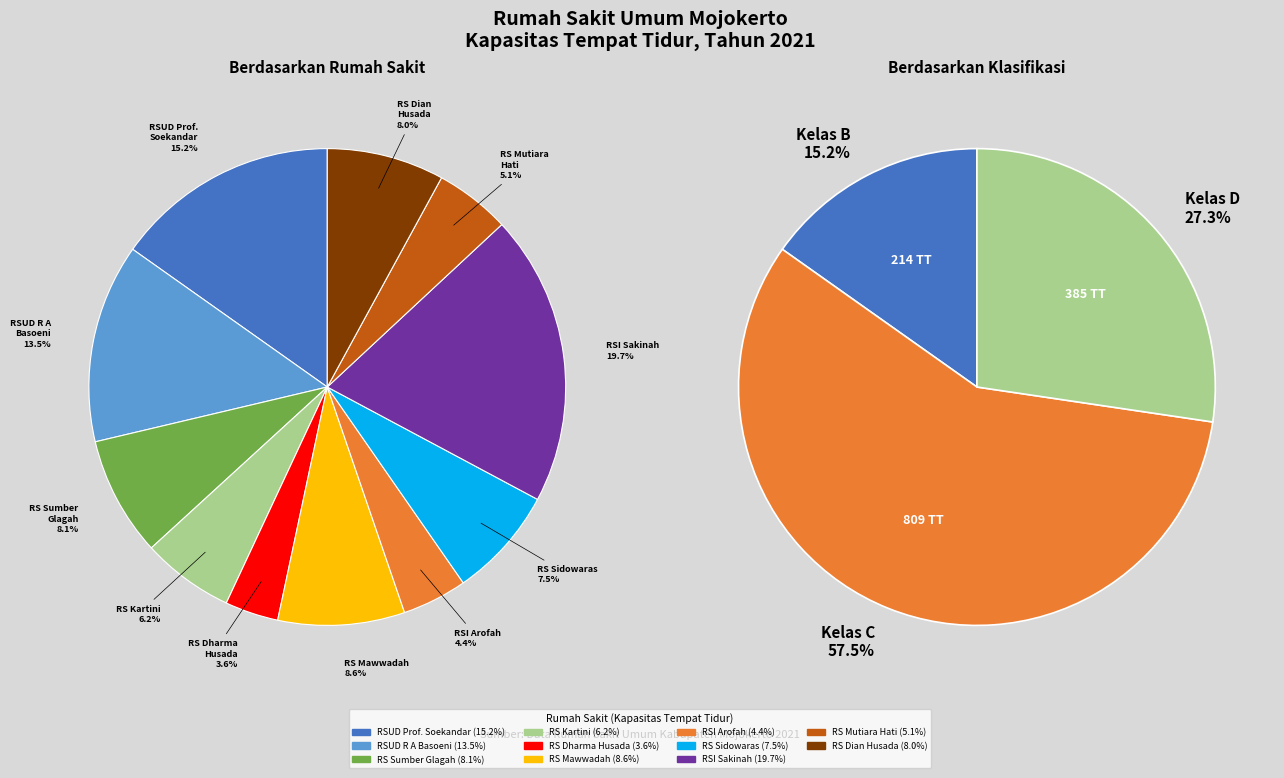

To the nearest percent, what is the average slice percentage?

9%